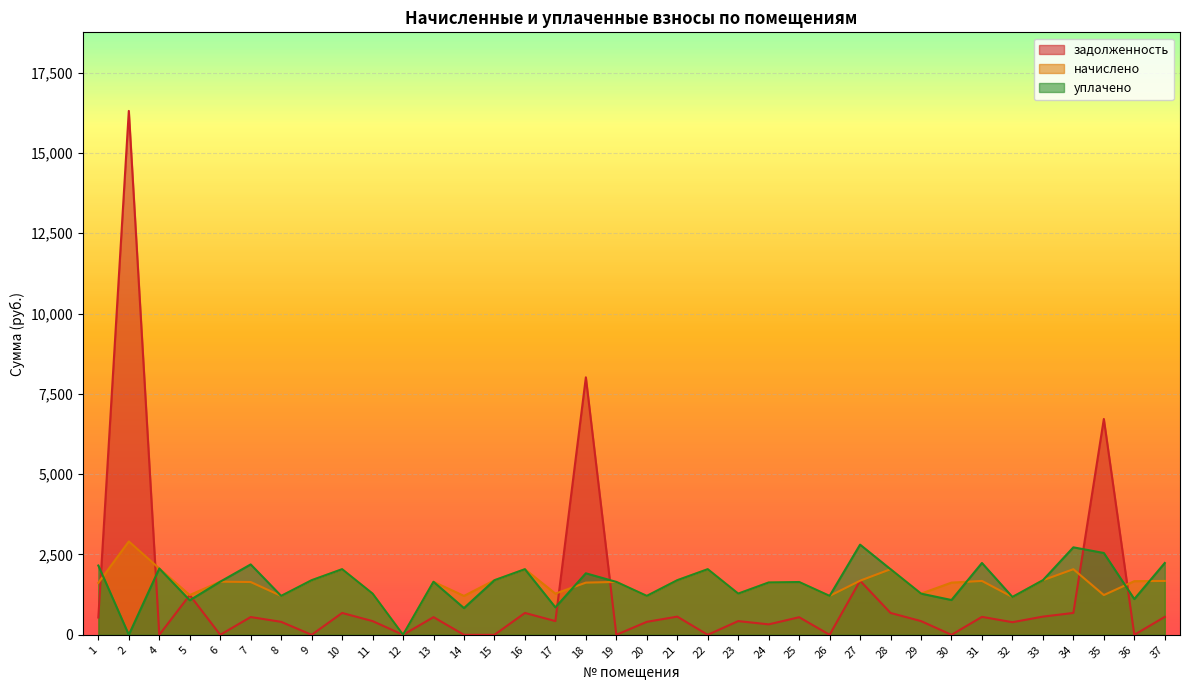

What is the value of the уплачено point at the 36th from the left?

2235.6